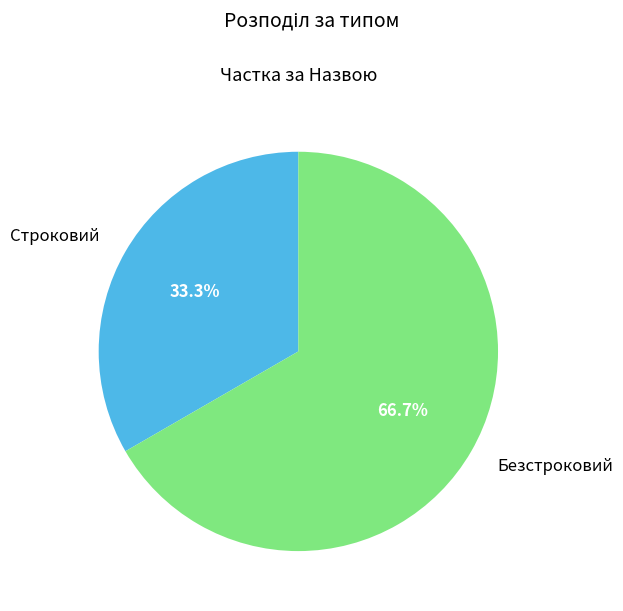

What is the total percentage of Безстроковий and Строковий?

100.0%